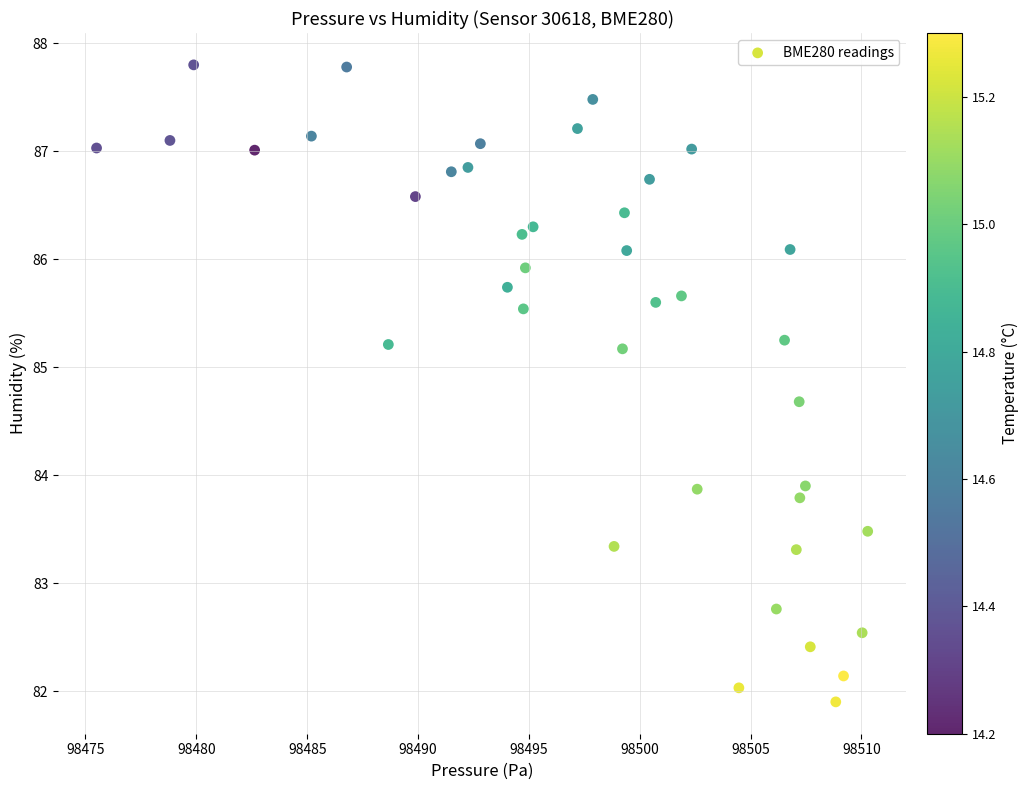

What is the range of X values (max minus min)?

34.8